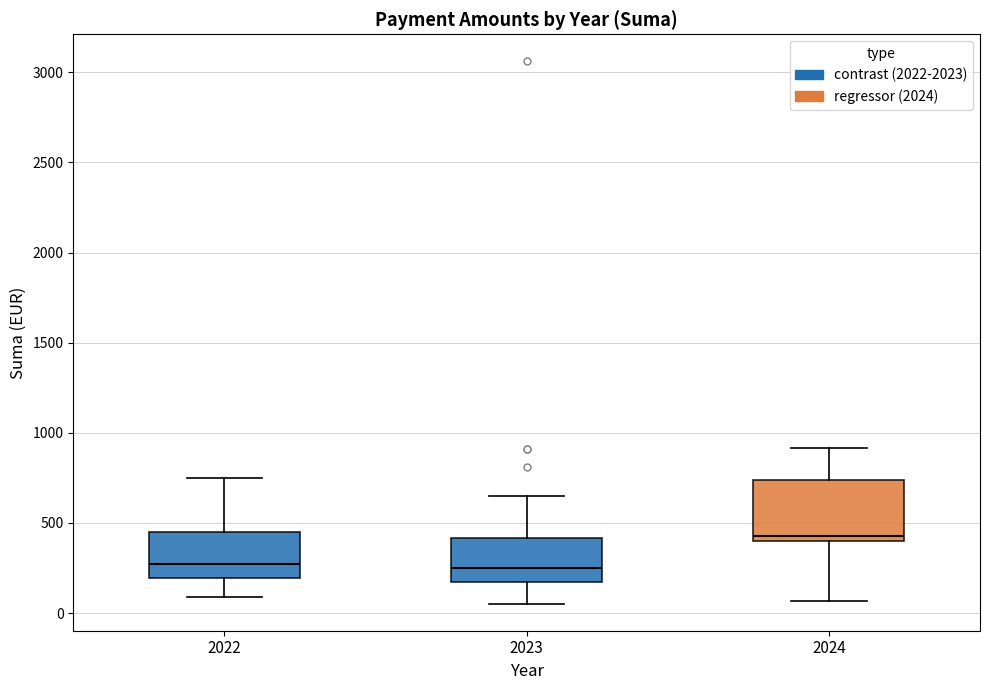

Where does the lower whisker of the box at x = 2023 end on the y-axis? The values are not printed on the chart, so give them approximately, as read against the axis.

50